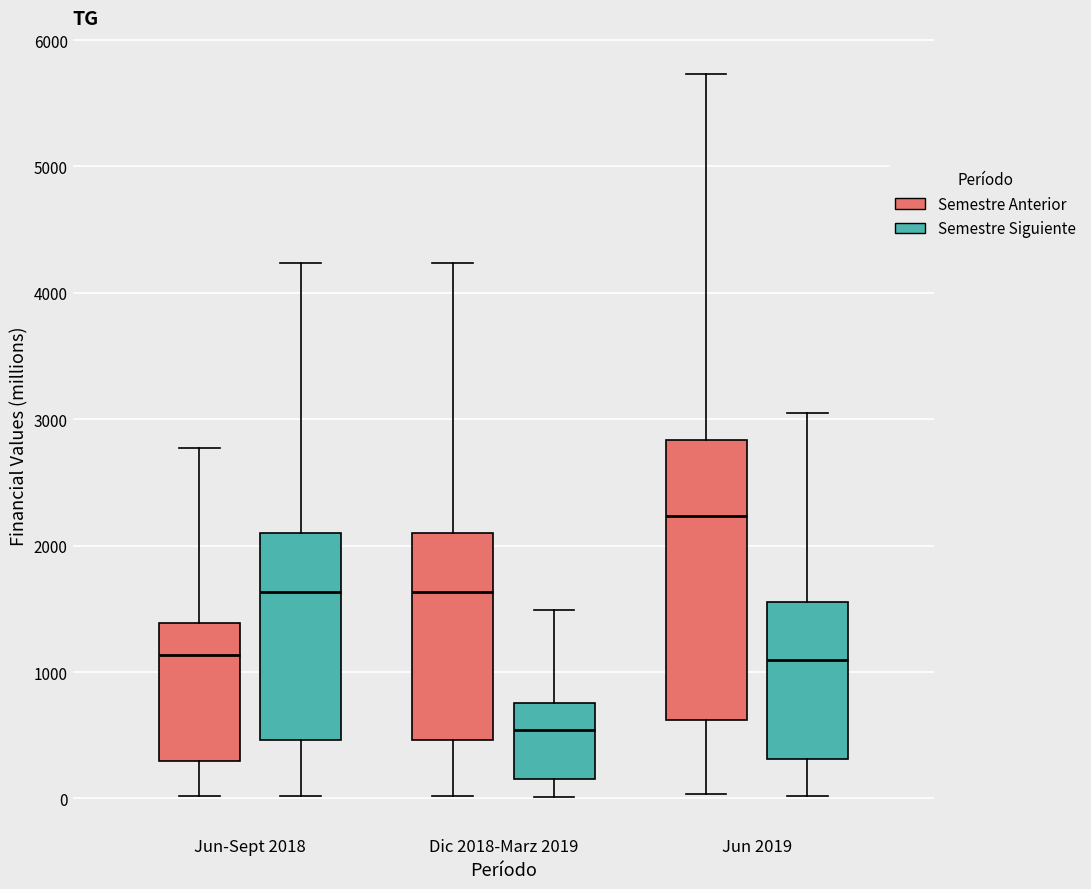

Which box has the lowest median line?

Dic 2018-Marz 2019 (Semestre Siguiente)